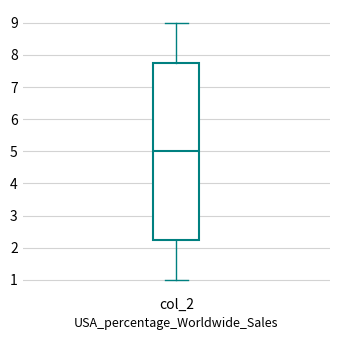

Transcribe this box plot: give where the median line is, the range the box spans, and where the two whiskers end, as read against the y-axis. The values are not printed on the chart, so give them approximately, as read against the axis.

median 5.0, box 2.3 to 7.8, whiskers 1.0 to 9.0